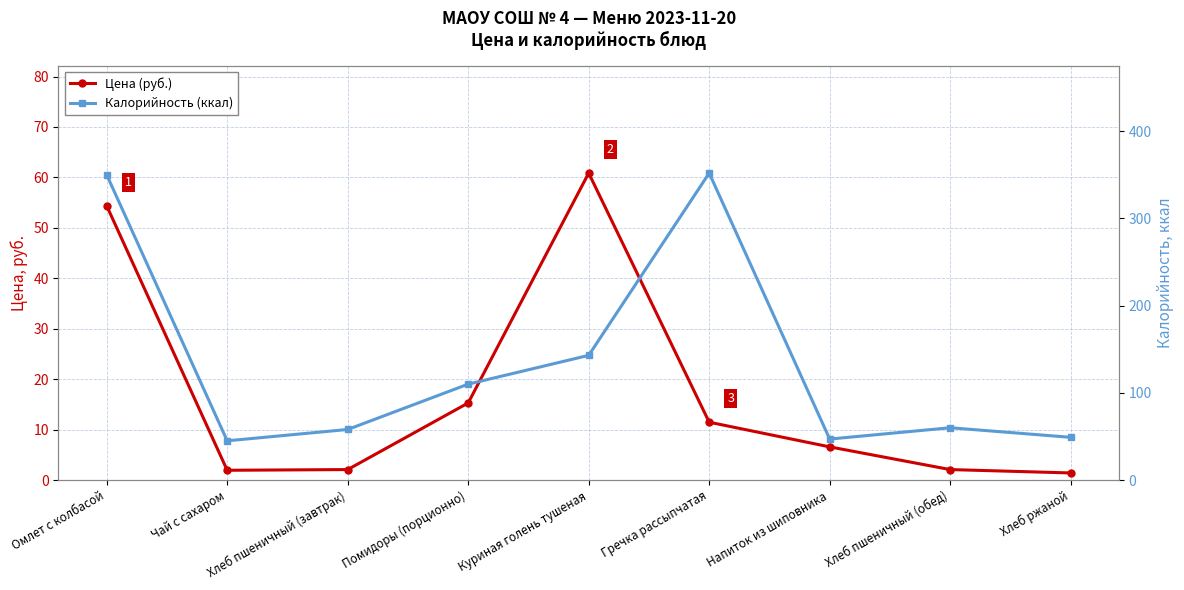

What is the label of the 7th point from the right?

Хлеб пшеничный (завтрак)